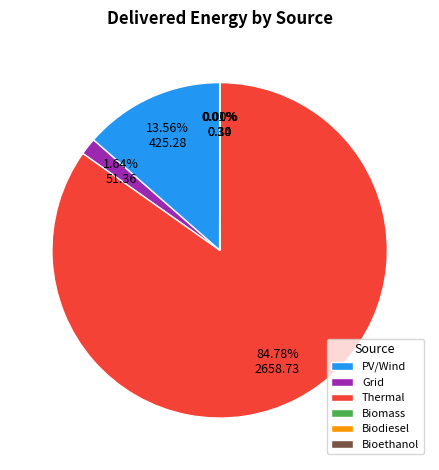

Is there a majority slice in this chart?

Yes